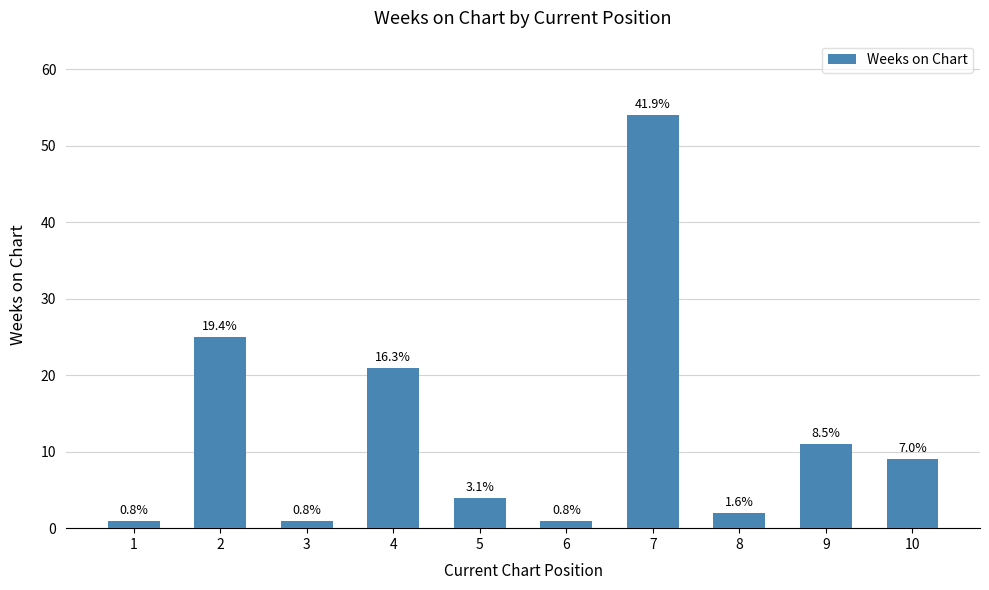

Are the bars horizontal?

No